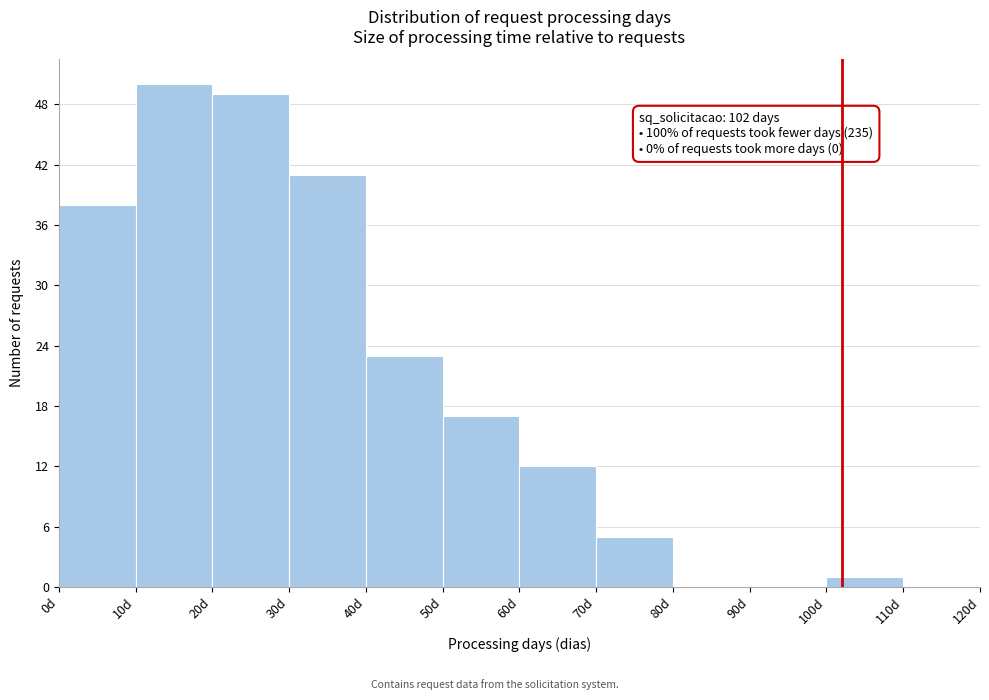

Which range on the x-axis has the tallest bar?

10 to 20